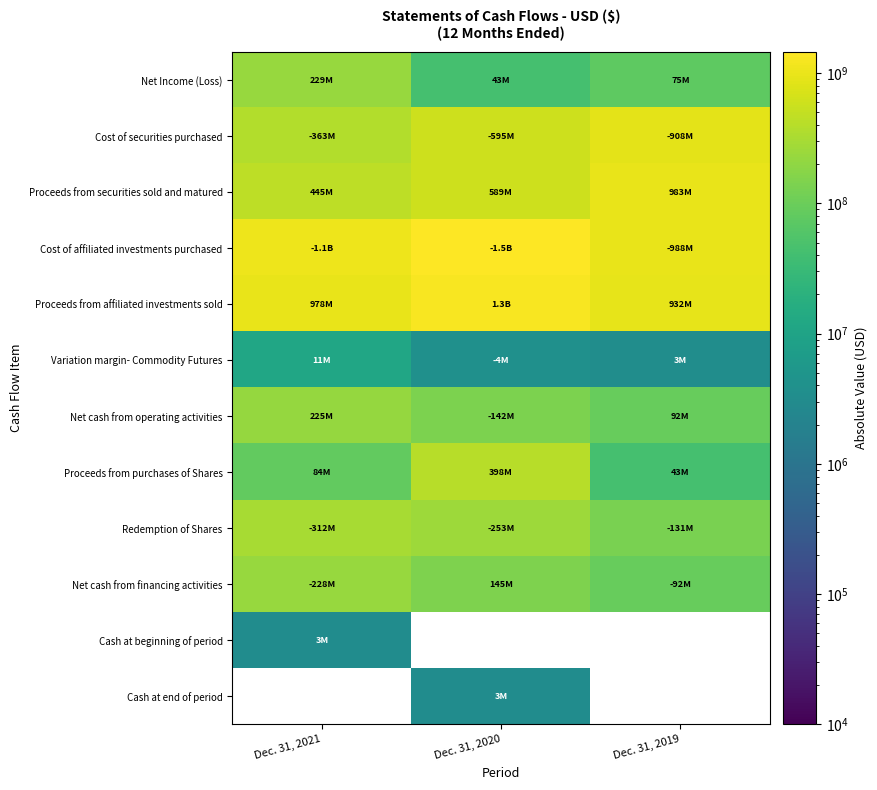

Where does the Net cash from financing activities series first go above 145304234?

Dec. 31, 2021